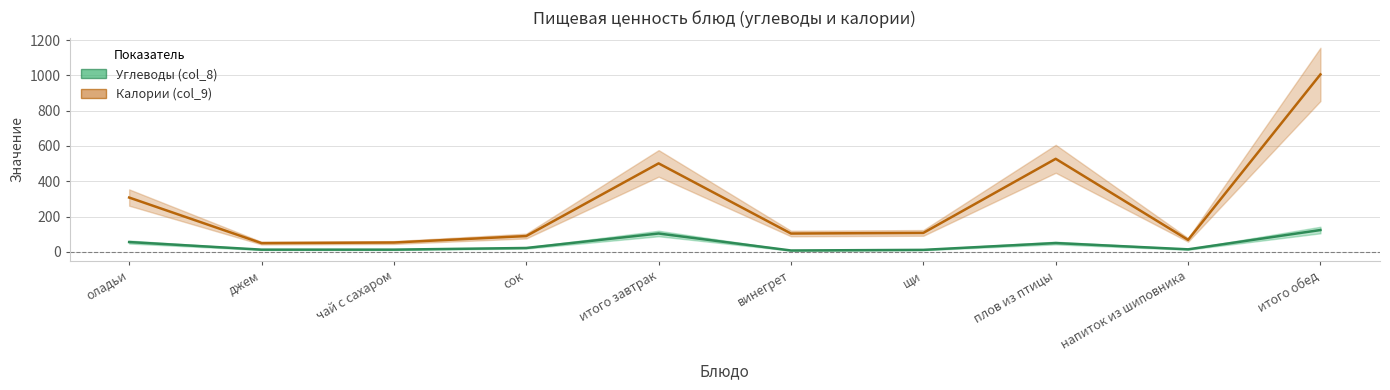

Is the value of Углеводы (col_8) at винегрет greater than the value of Калории (col_9) at сок?

No